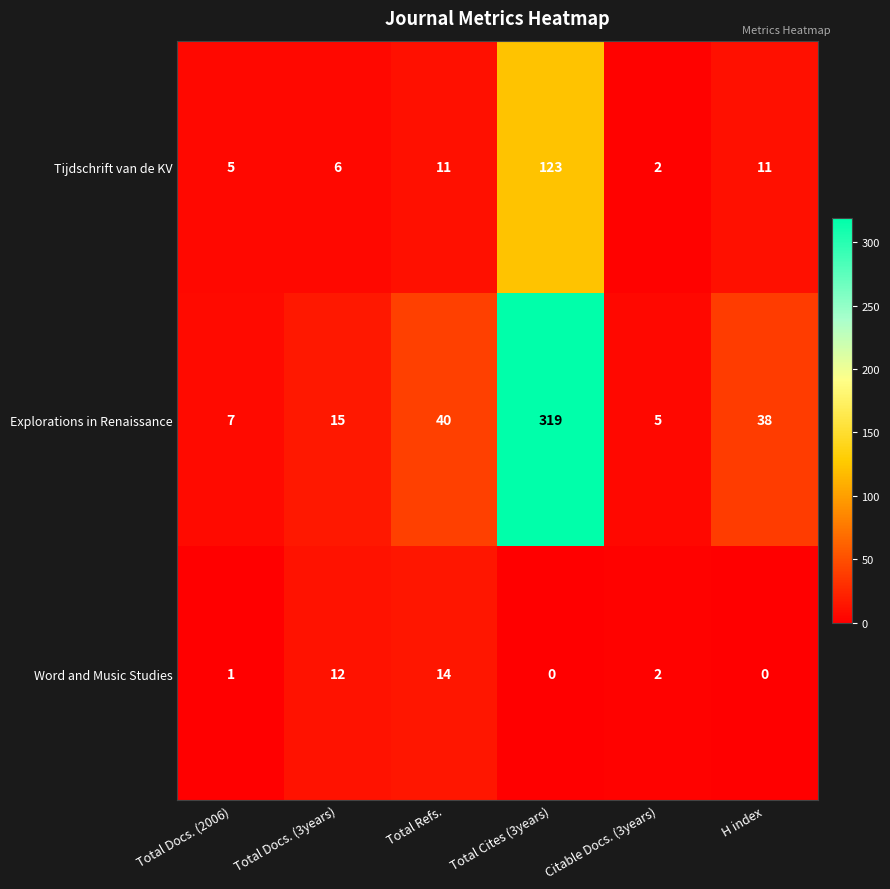

What is the difference between the maximum and minimum values in the Explorations in Renaissance series?

314